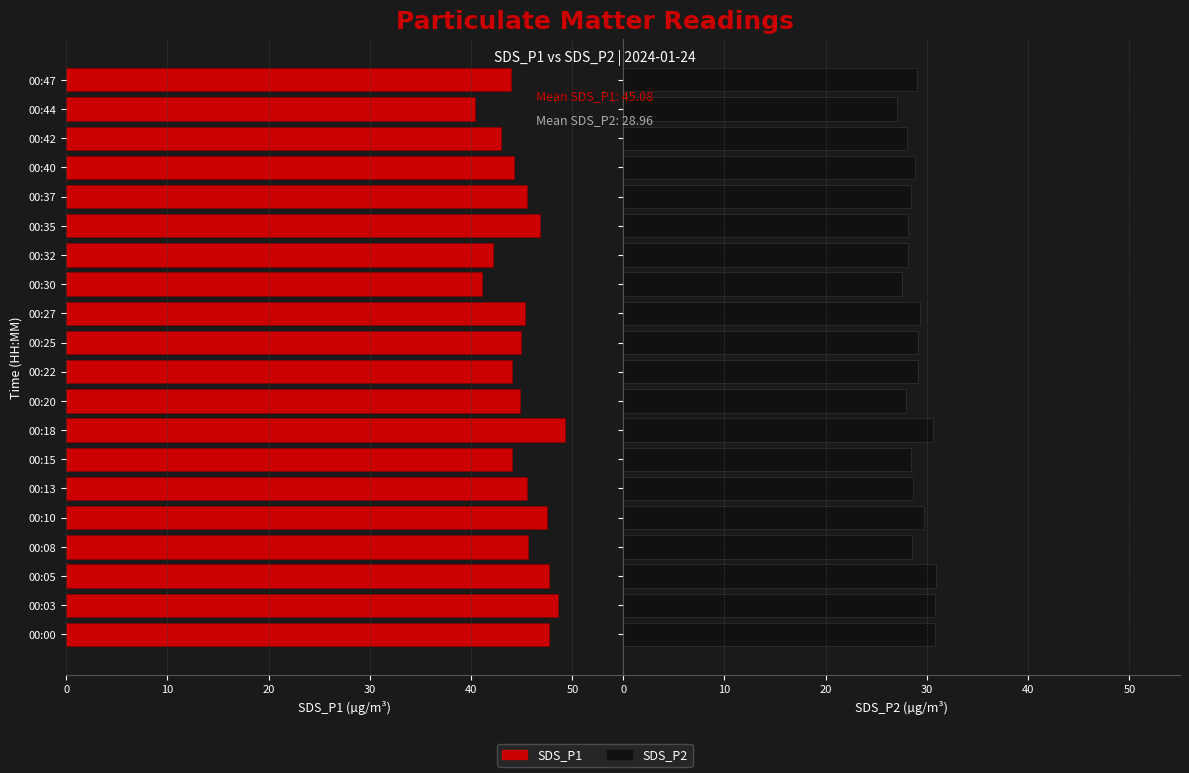

Reading left to right, what are all the values shown in this chart?

SDS_P1: -47.6	-48.5	-47.6	-45.6	-47.5	-45.5	-44.0	-49.2	-44.8	-44.0	-44.9	-45.4	-41.0	-42.2	-46.8	-45.5	-44.2	-42.9	-40.4	-43.9
SDS_P2: 30.9	30.9	30.9	28.5	29.7	28.7	28.5	30.6	27.9	29.1	29.1	29.3	27.5	28.1	28.1	28.4	28.8	28.0	27.1	29.0